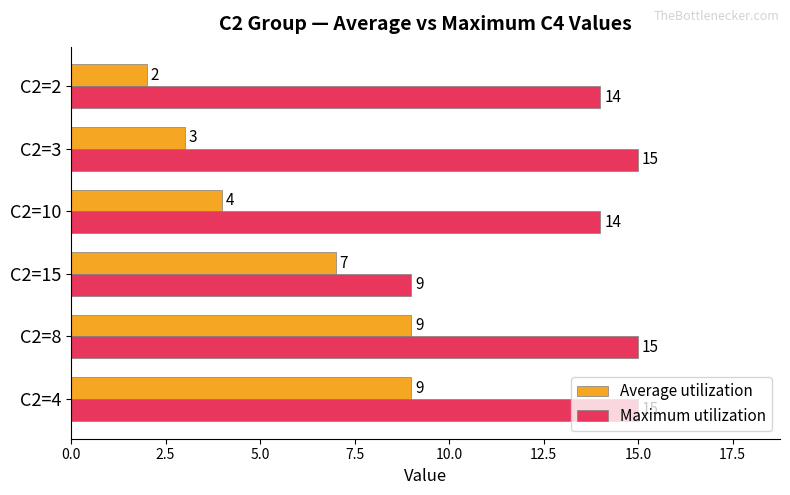

How many values in the Maximum utilization series are below 15?

3